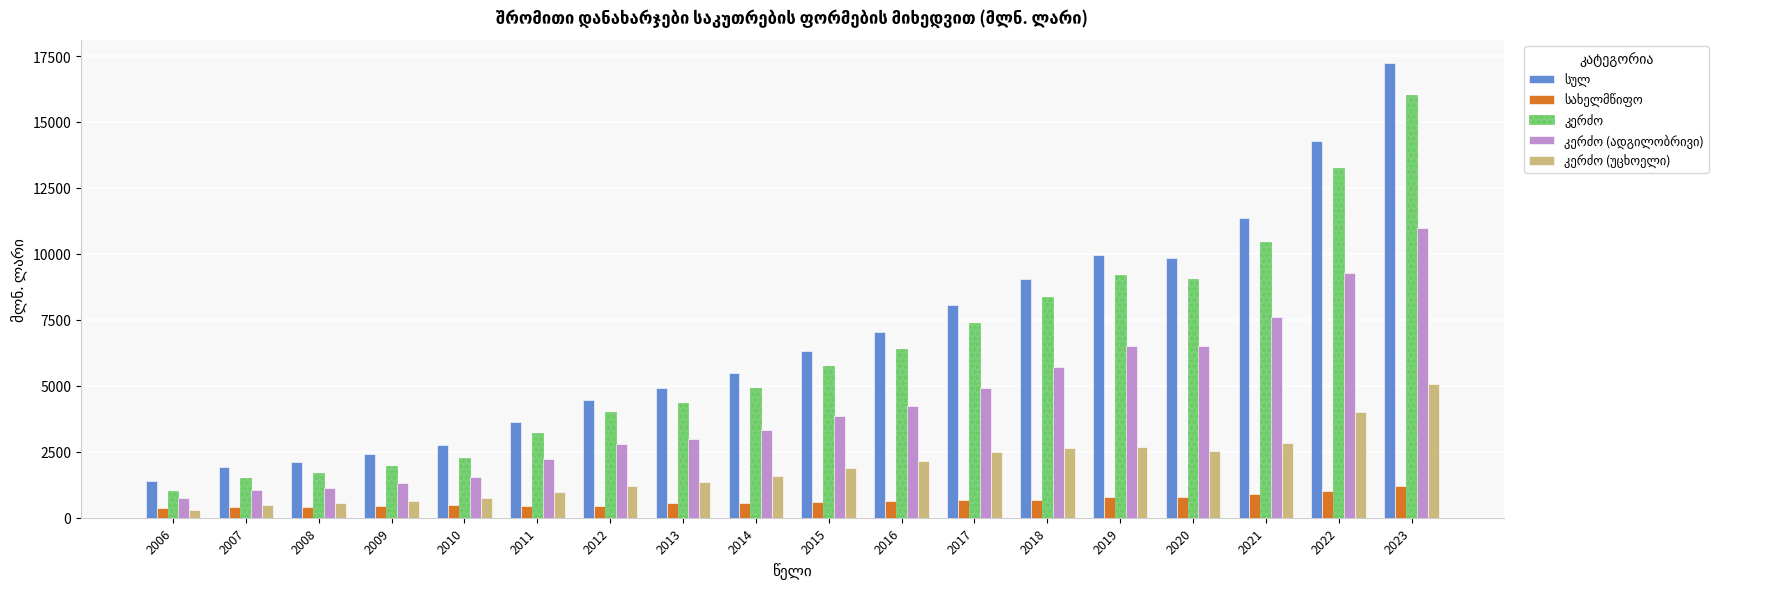

What is the spread (max minus min) of values at 2013?

4358.4